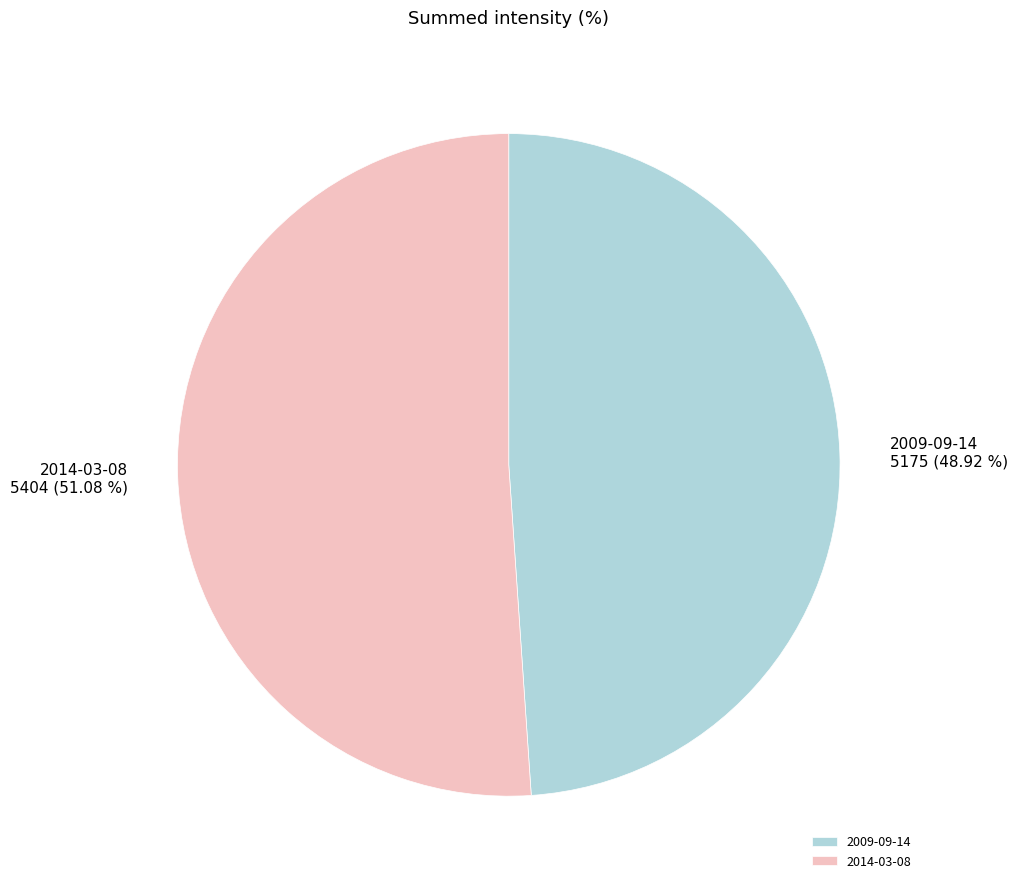

The 2014-03-08 slice represents 61% of the pie. True or false?

False